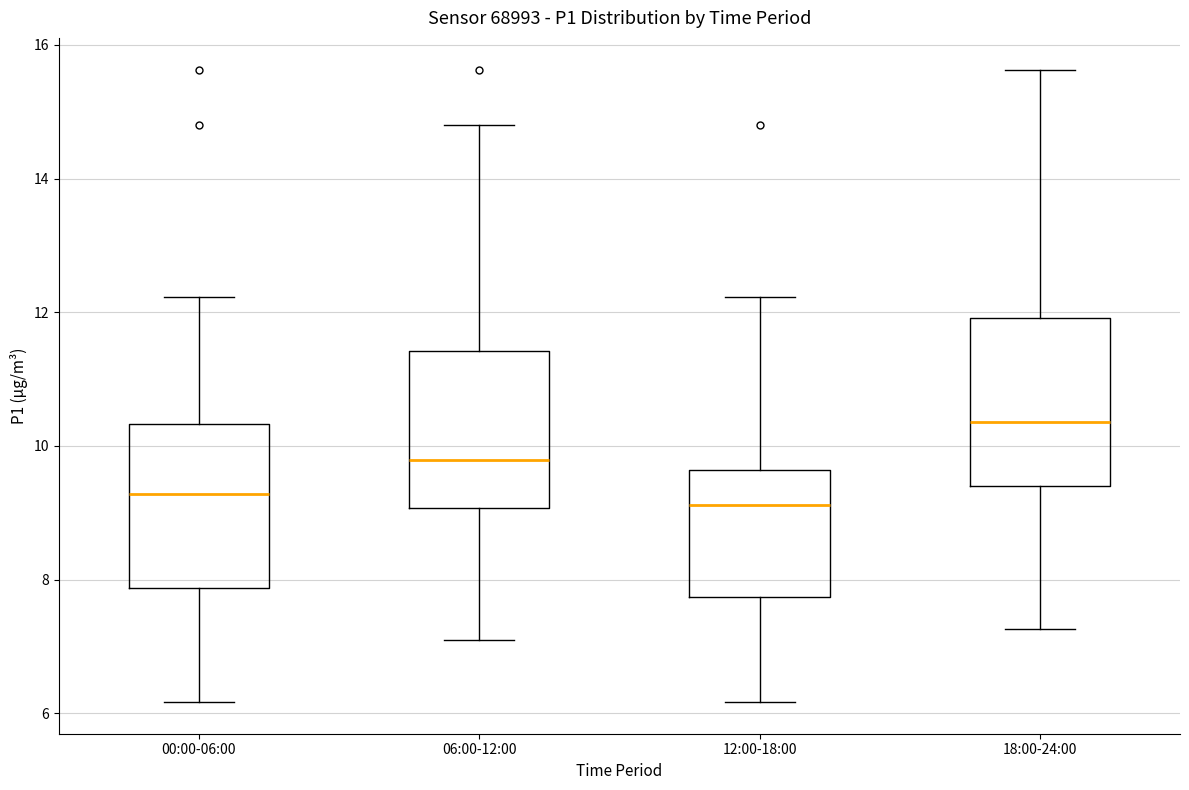

Reading left to right, transcribe this box plot: for each box, give where its median line is, the range the box spans, and where its two whiskers end, as read against the y-axis. The values are not printed on the chart, so give them approximately, as read against the axis.

00:00-06:00: median 9.2, box 7.8 to 10.4, whiskers 6.2 to 12.2
06:00-12:00: median 9.8, box 9.0 to 11.4, whiskers 7.2 to 14.8
12:00-18:00: median 9.2, box 7.8 to 9.6, whiskers 6.2 to 12.2
18:00-24:00: median 10.4, box 9.4 to 12.0, whiskers 7.2 to 15.6